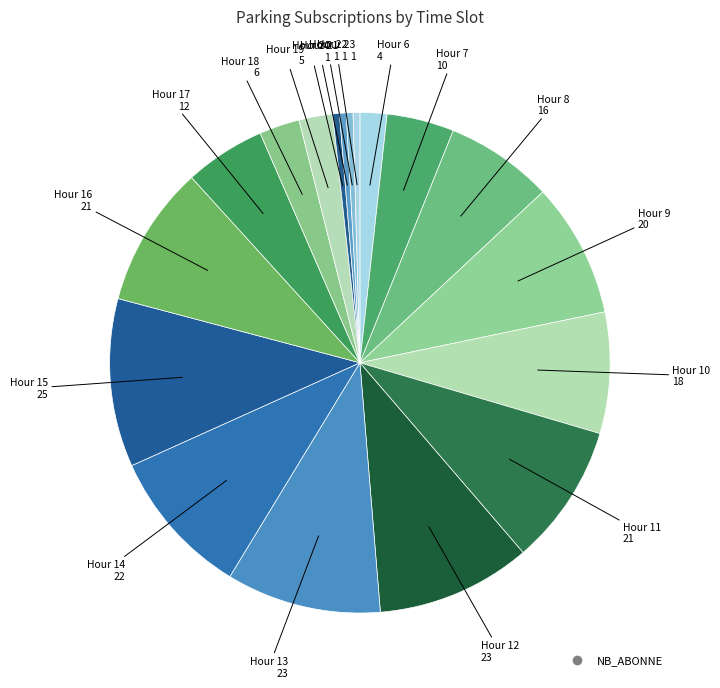

How many segments does this pie chart have?

18